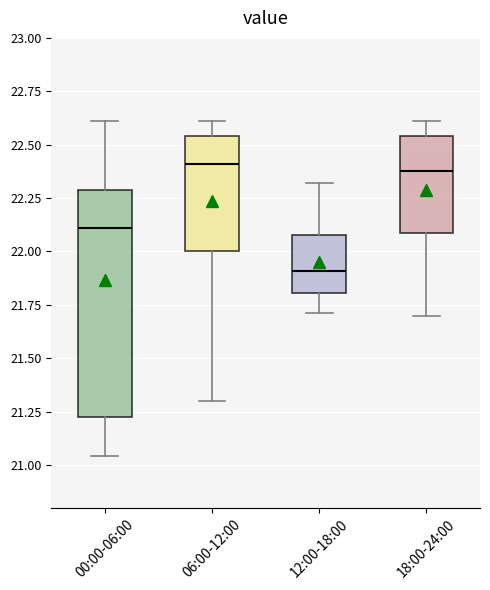

Where is the upper edge of the box for 12:00-18:00 on the y-axis? The values are not printed on the chart, so give them approximately, as read against the axis.

22.10